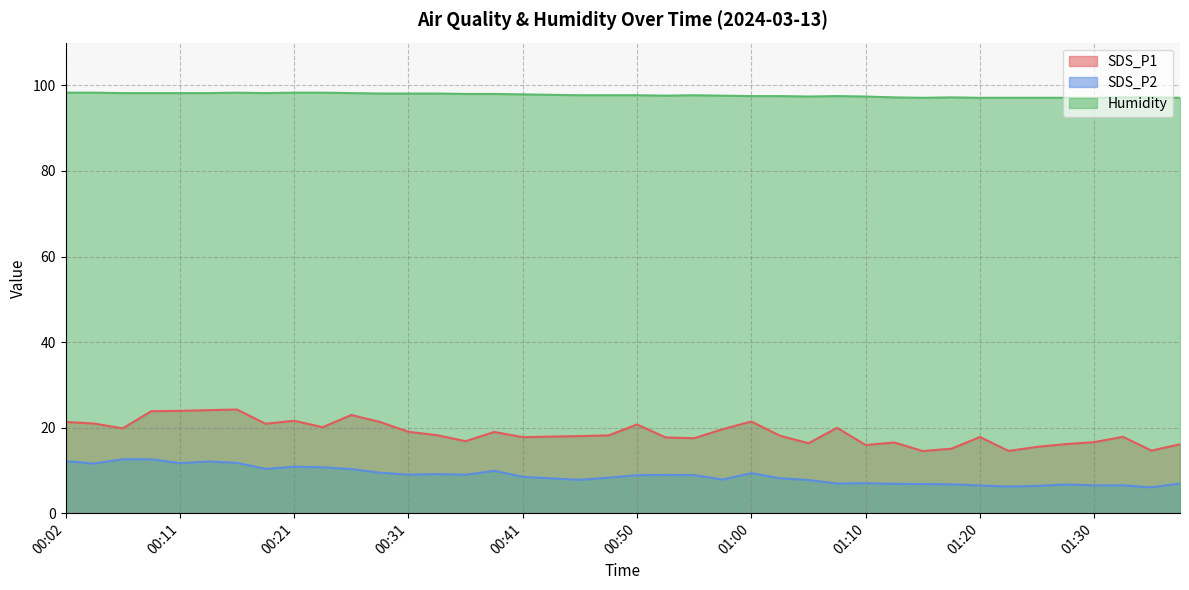

Rank the categories by SDS_P1 value from lowest to highest.

01:15, 01:22, 01:35, 01:17, 01:25, 01:10, 01:40, 01:27, 01:05, 01:12, 01:30, 00:36, 00:55, 00:53, 00:41, 01:20, 01:32, 00:43, 00:45, 01:03, 00:48, 00:33, 00:38, 00:31, 00:58, 00:07, 01:08, 00:24, 00:50, 00:19, 00:04, 00:02, 00:28, 01:00, 00:21, 00:26, 00:09, 00:11, 00:14, 00:16